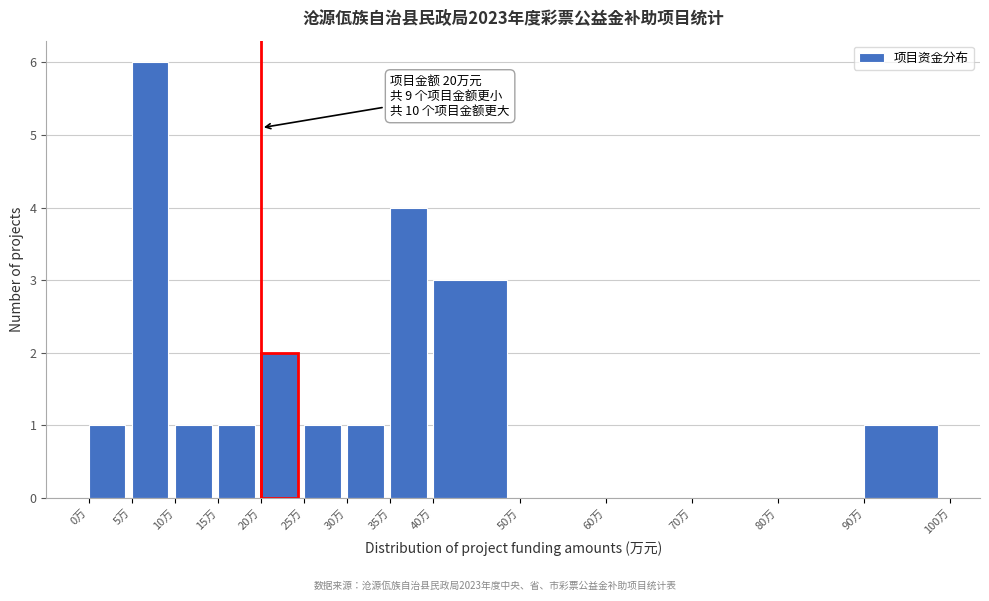

Over which range of the x-axis is the bar tallest?

5 to 10